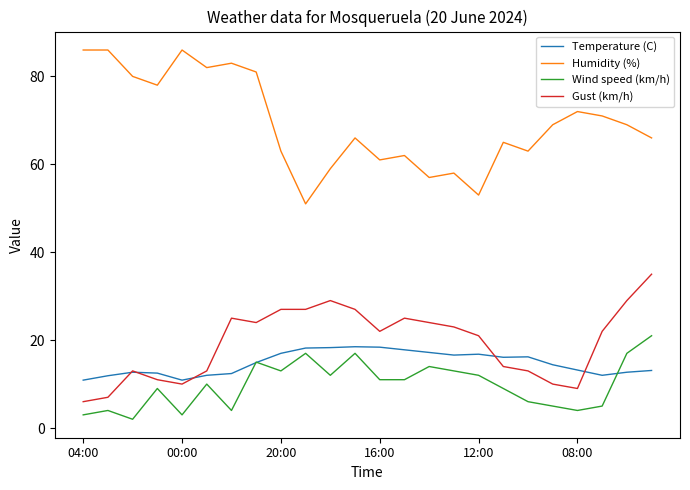

Which series has the largest total across all categories?

Humidity (%)